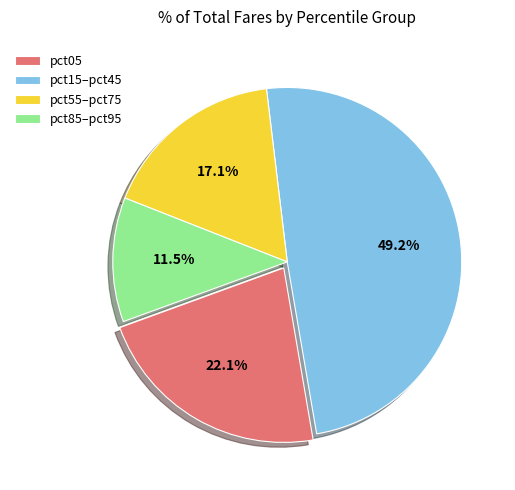

To the nearest percent, what is the average slice percentage?

25%